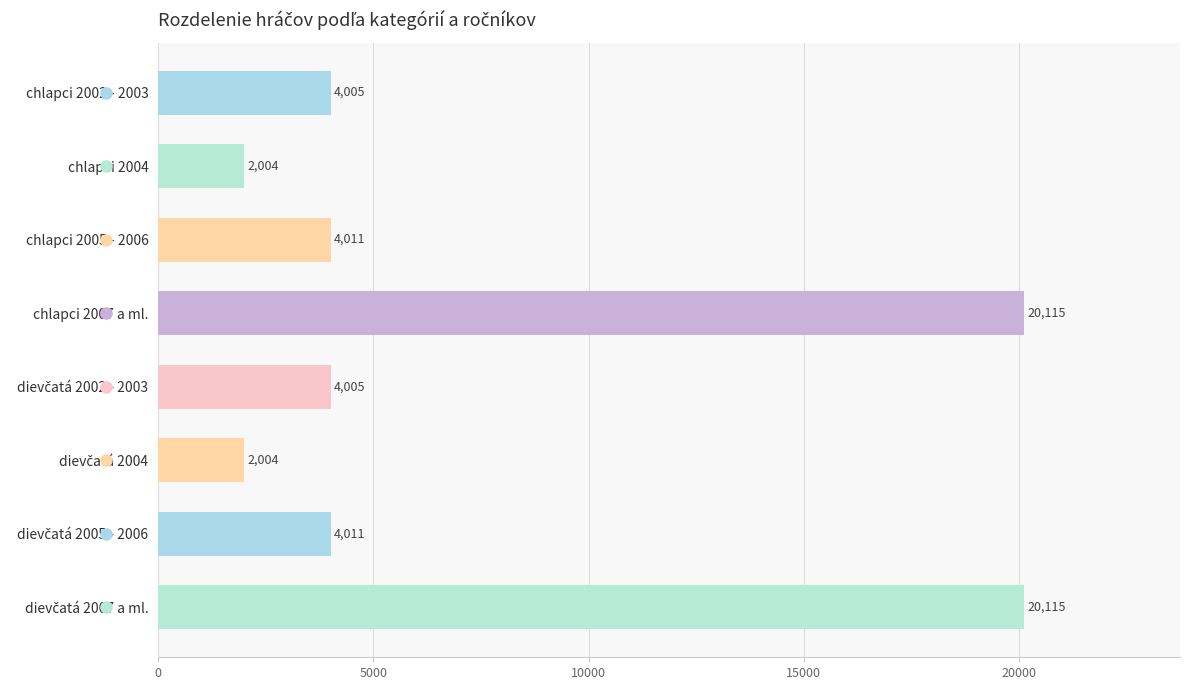

How many data points are less than 4011?

4